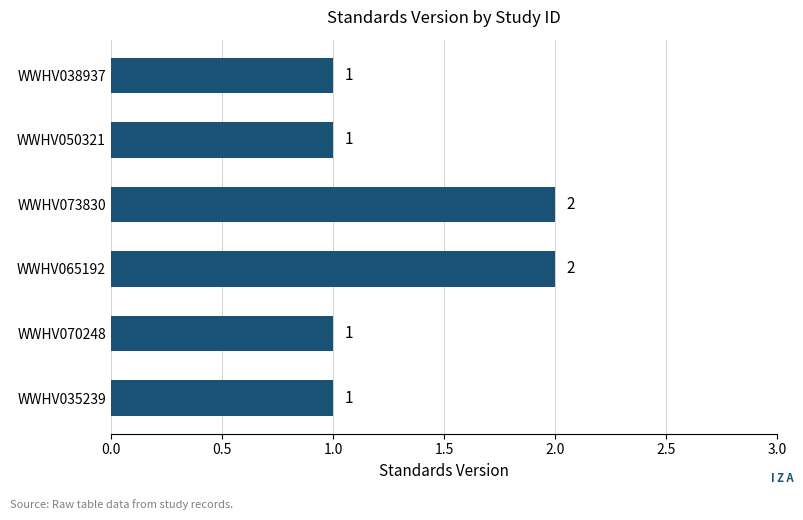

How many values are between 1 and 2?

6